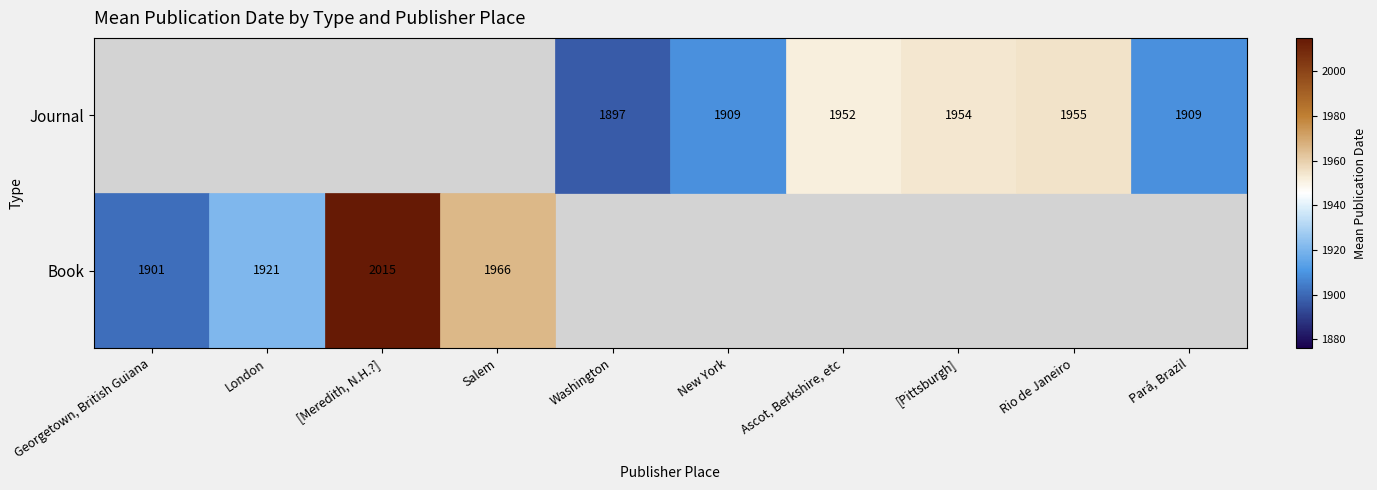

The Book series shows 2664 at London. True or false?

False